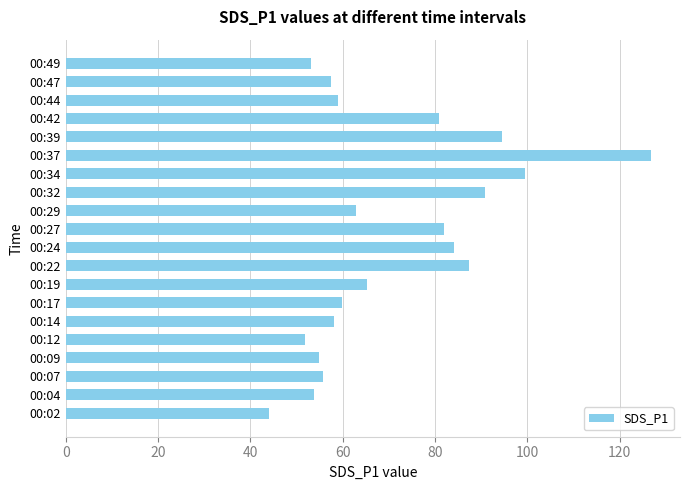

Is it true that the value at 00:39 is 54.2?

False